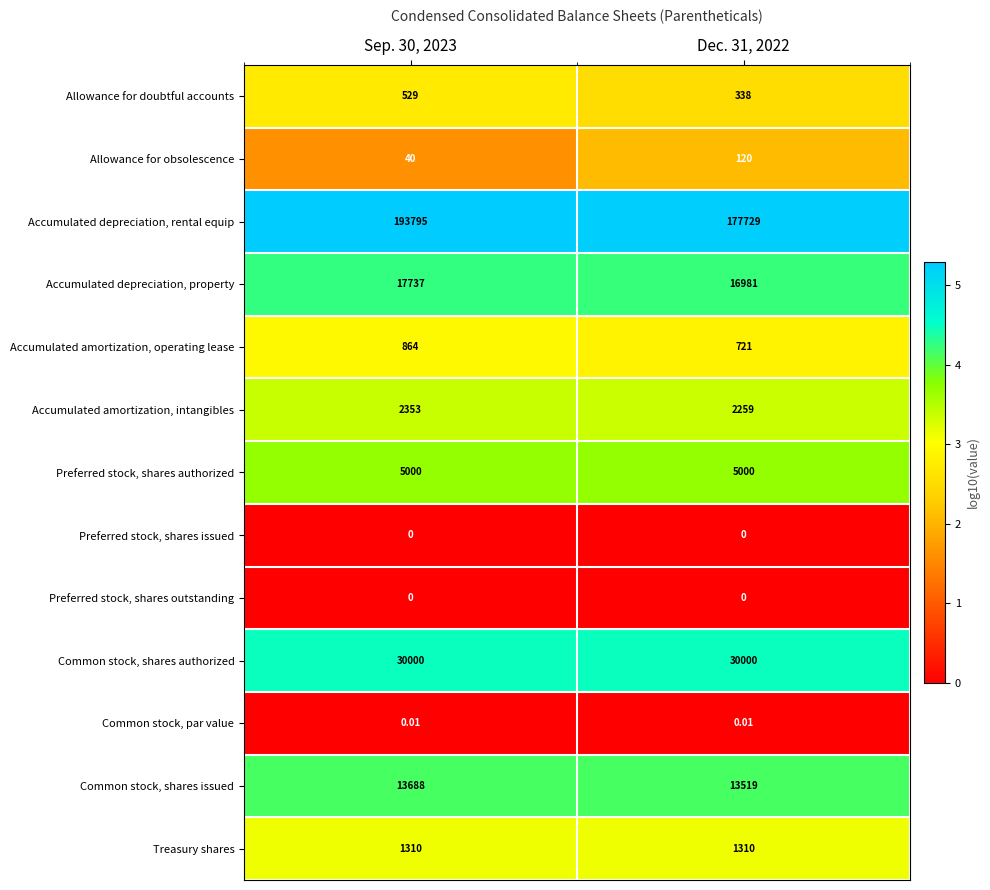

Which series has the largest total across all categories?

row_2